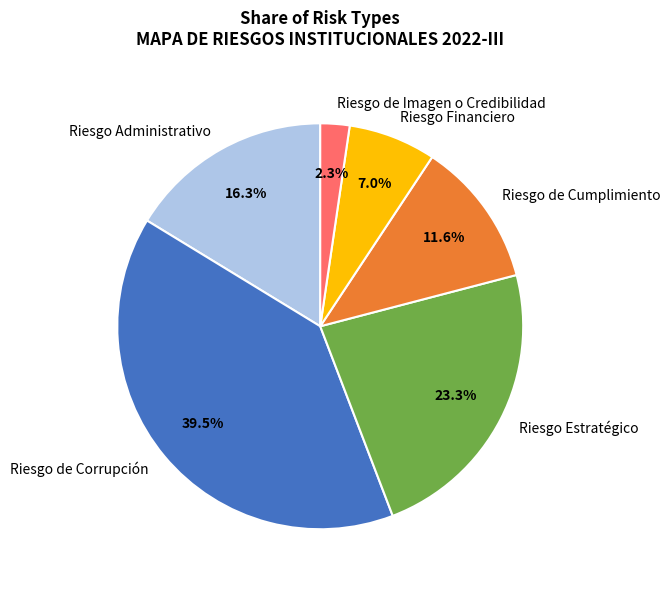

Which has a higher value, Riesgo Financiero or Riesgo de Corrupción?

Riesgo de Corrupción